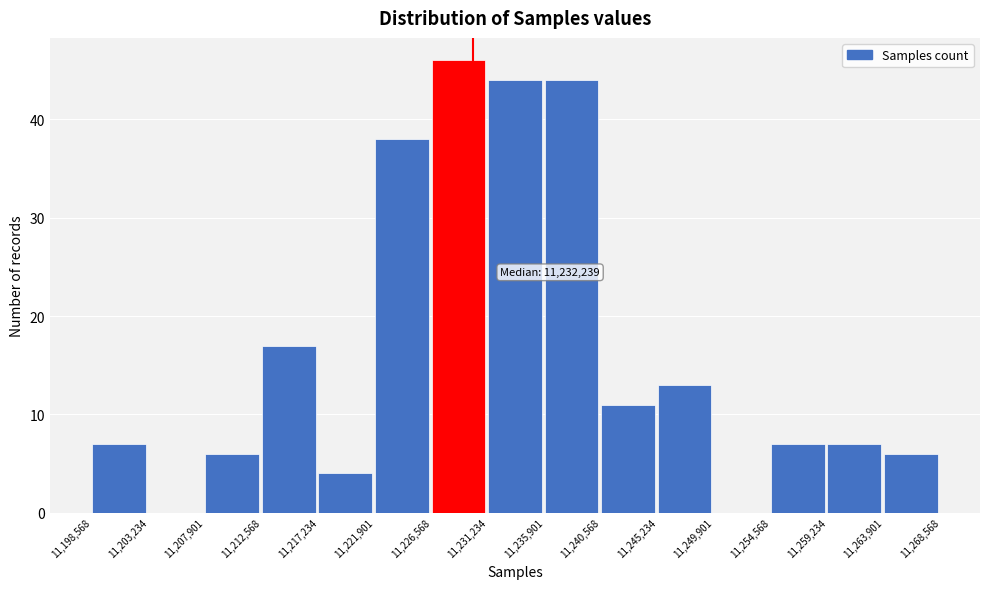

Over which range of the x-axis is the bar tallest?

11,226,568 to 11,231,234